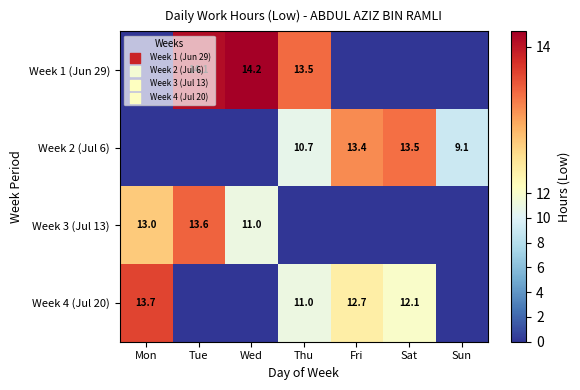

At which category is the sum across all series the highest?

Thu